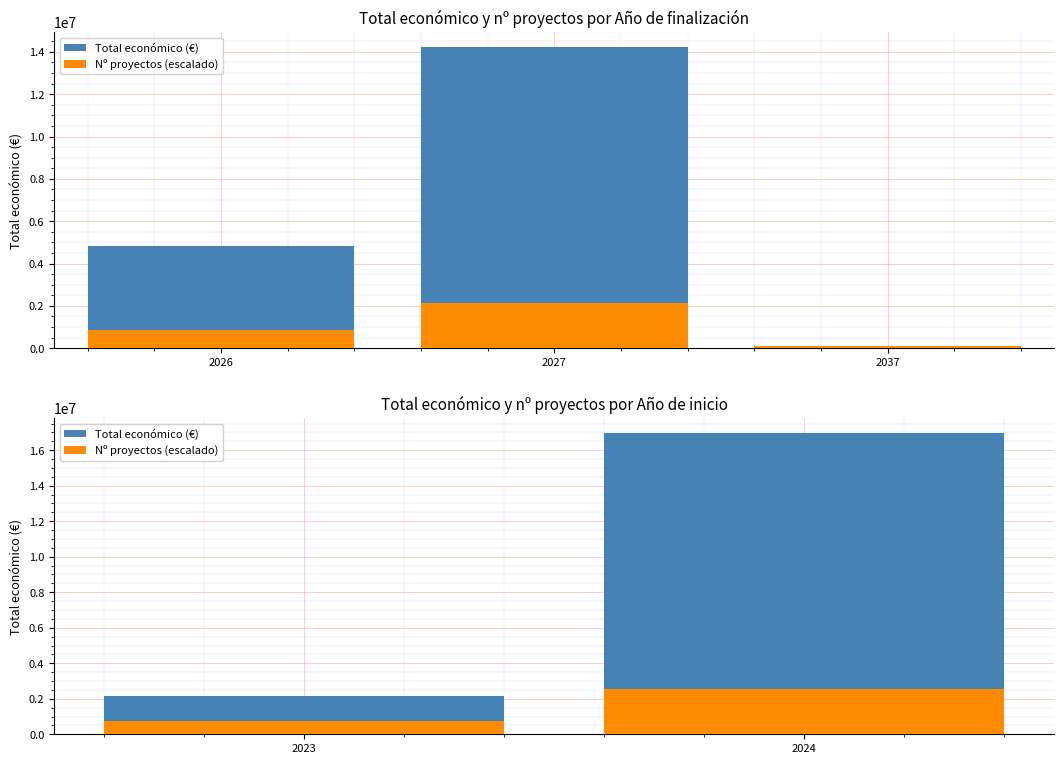

What is the greatest value displayed?

16961418.0